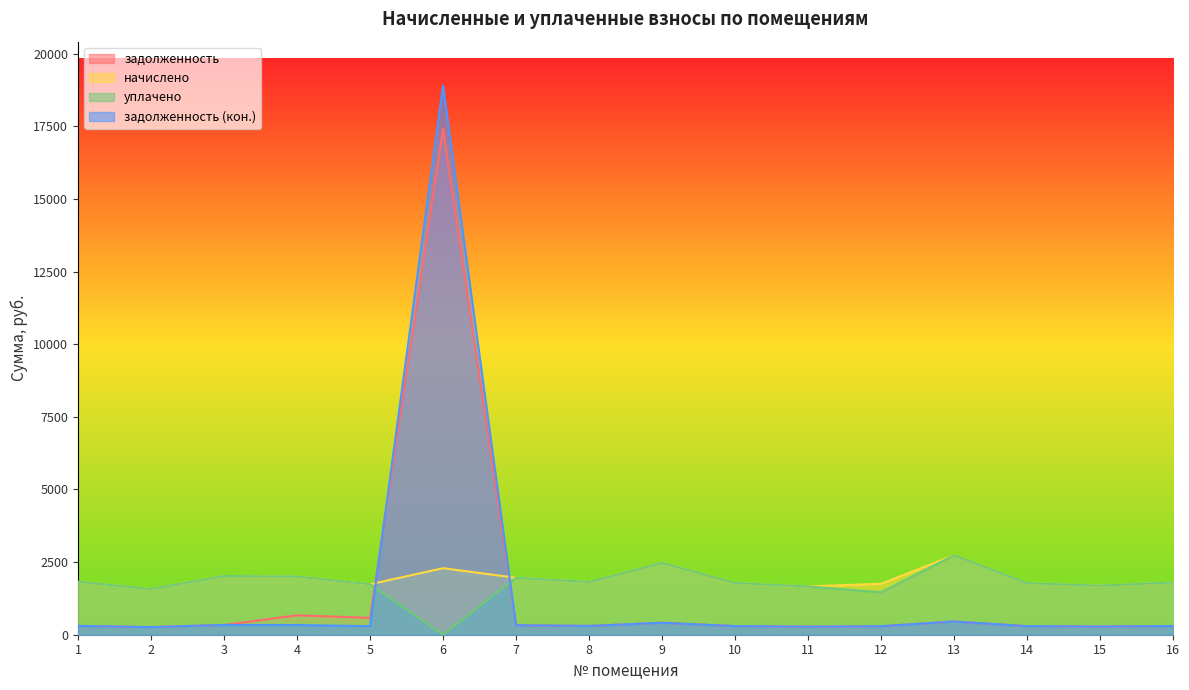

What is the greatest value displayed?

18905.1